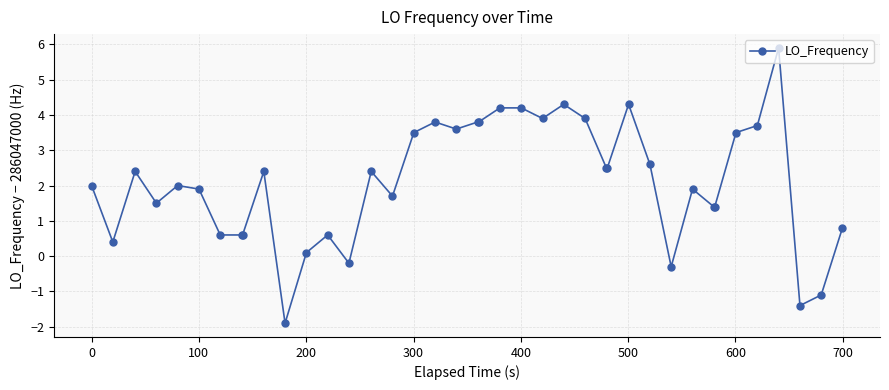

How many positive values are there?

35